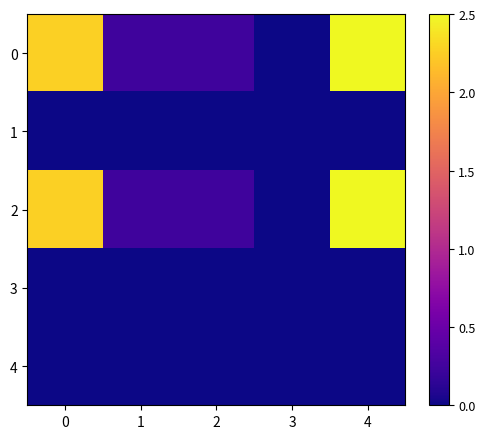

Reading right to left, what are all the values shown in this chart?

0: 4=2.5	3=0.0	2=0.2	1=0.2	0=2.3
1: 4=0.0	3=0.0	2=0.0	1=0.0	0=0.0
2: 4=2.5	3=0.0	2=0.2	1=0.2	0=2.3
3: 4=0.0	3=0.0	2=0.0	1=0.0	0=0.0
4: 4=0.0	3=0.0	2=0.0	1=0.0	0=0.0